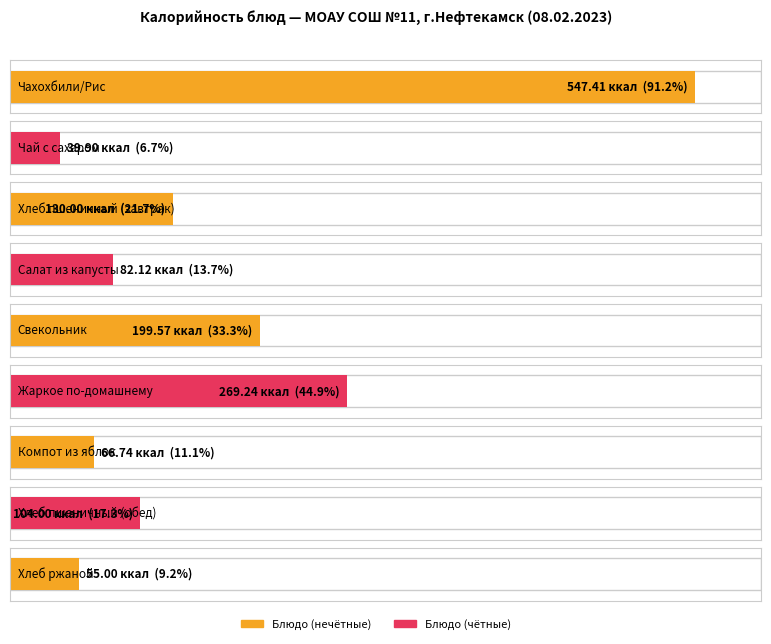

What is the difference between the values at Хлеб пшеничный (обед) and Жаркое по-домашнему?

165.2